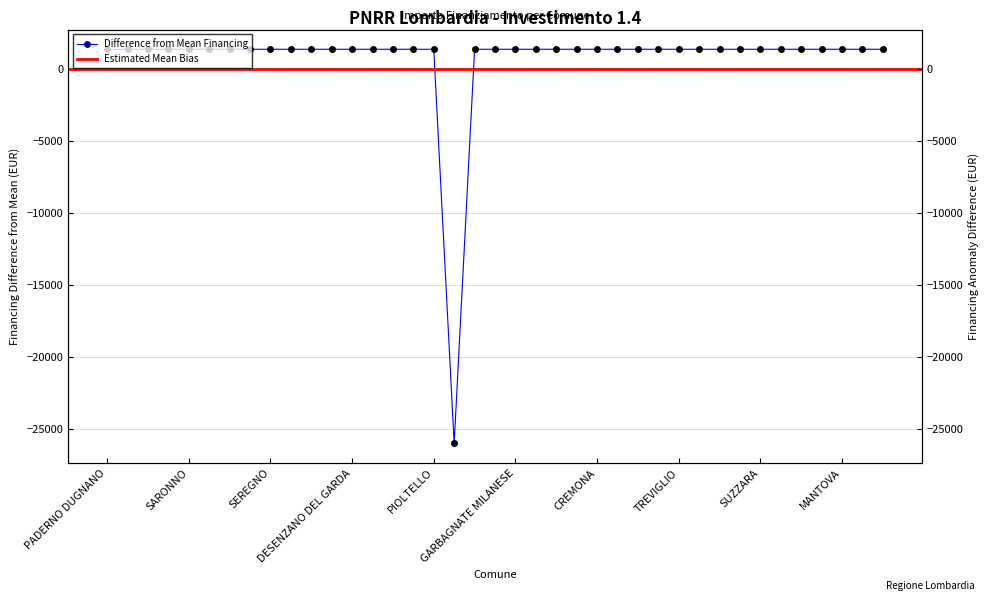

How many values are below zero?

1